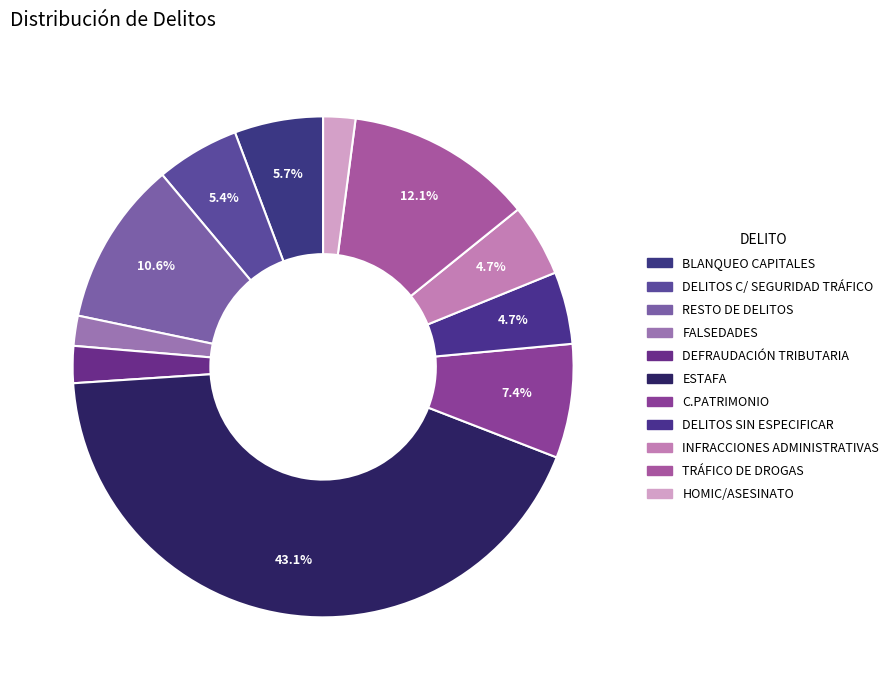

Rank the categories by value from lowest to highest.

FALSEDADES, HOMIC/ASESINATO, DEFRAUDACIÓN TRIBUTARIA, DELITOS SIN ESPECIFICAR, INFRACCIONES ADMINISTRATIVAS, DELITOS C/ SEGURIDAD TRÁFICO, BLANQUEO CAPITALES, C.PATRIMONIO, RESTO DE DELITOS, TRÁFICO DE DROGAS, ESTAFA